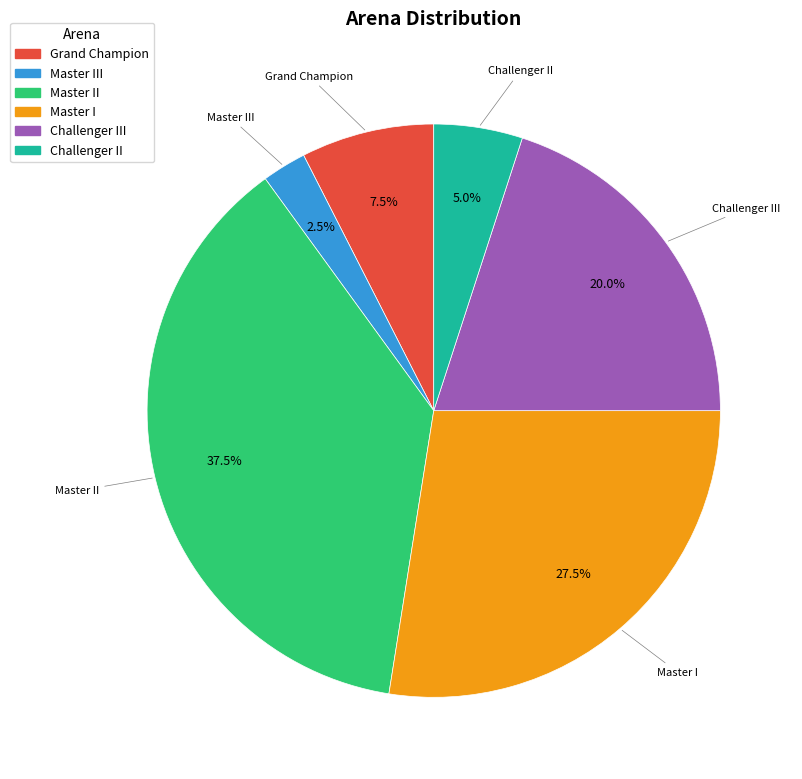

Is there a majority slice in this chart?

No